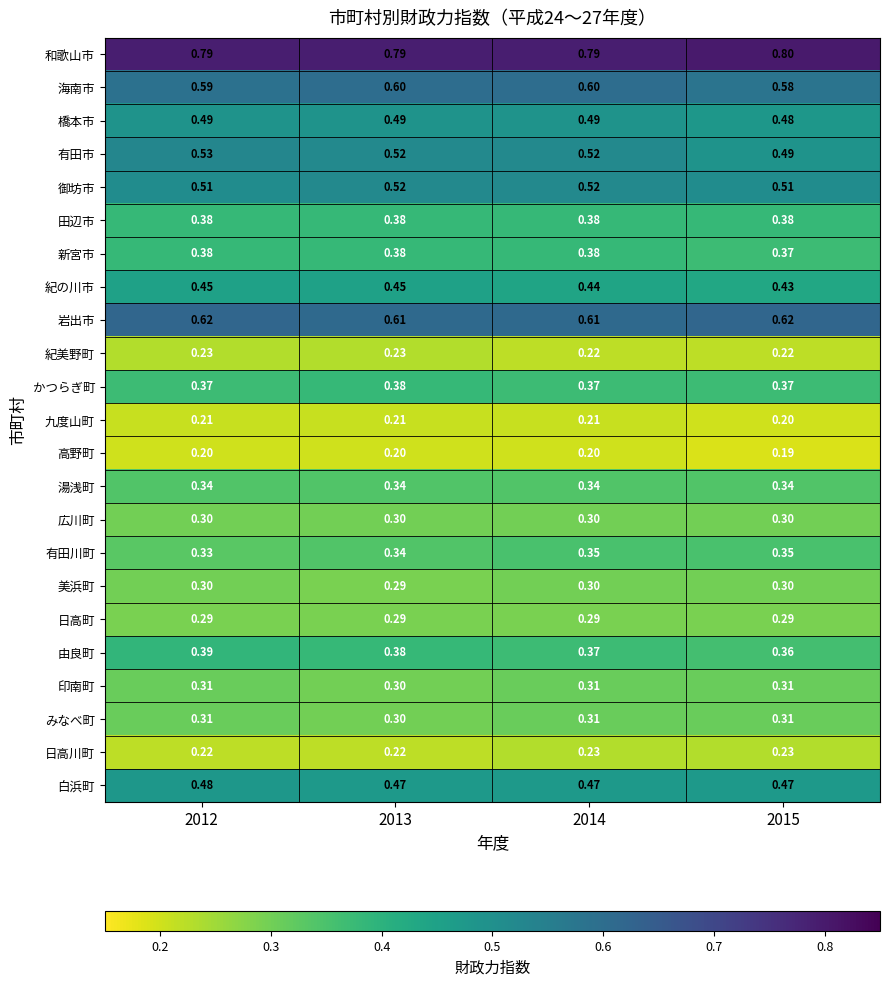

Which series has the widest spread of values?

有田市